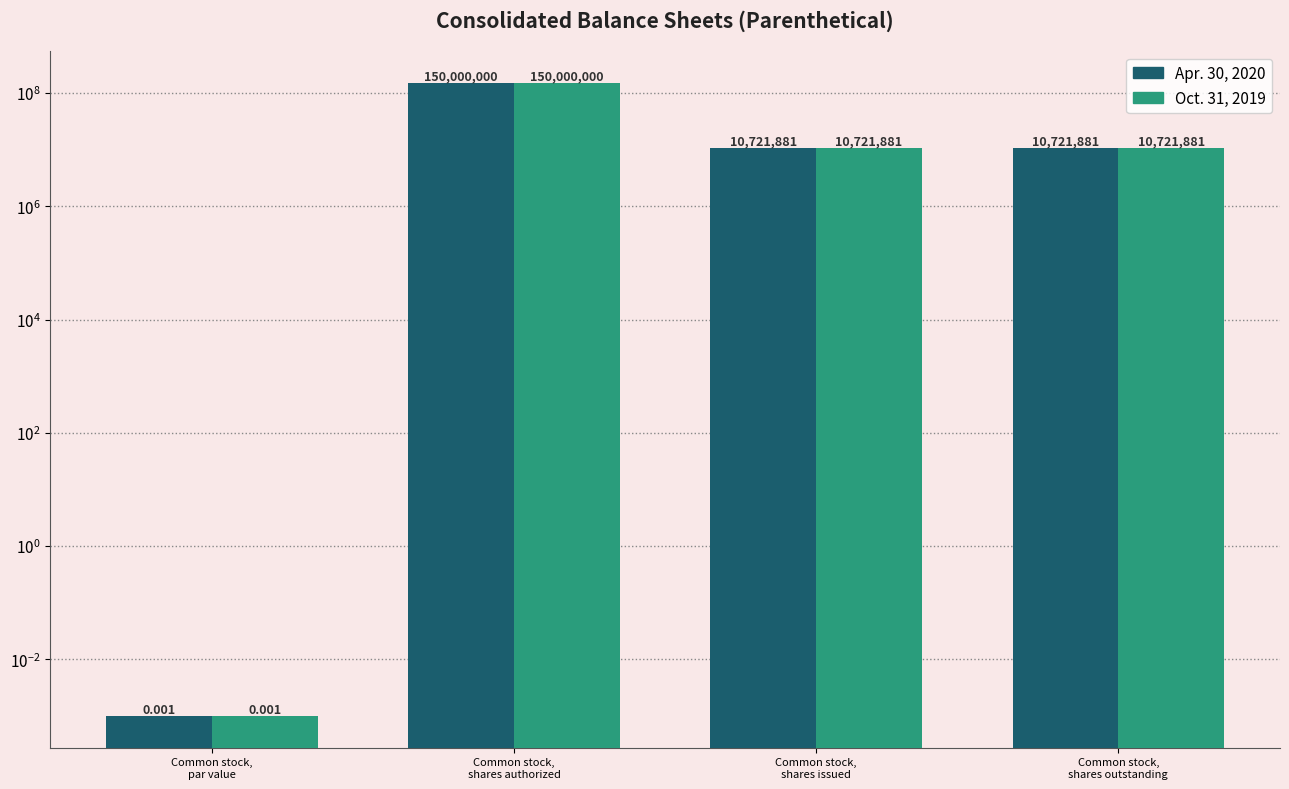

Which series changed the most between Common stock,
par value and Common stock,
shares issued?

Apr. 30, 2020